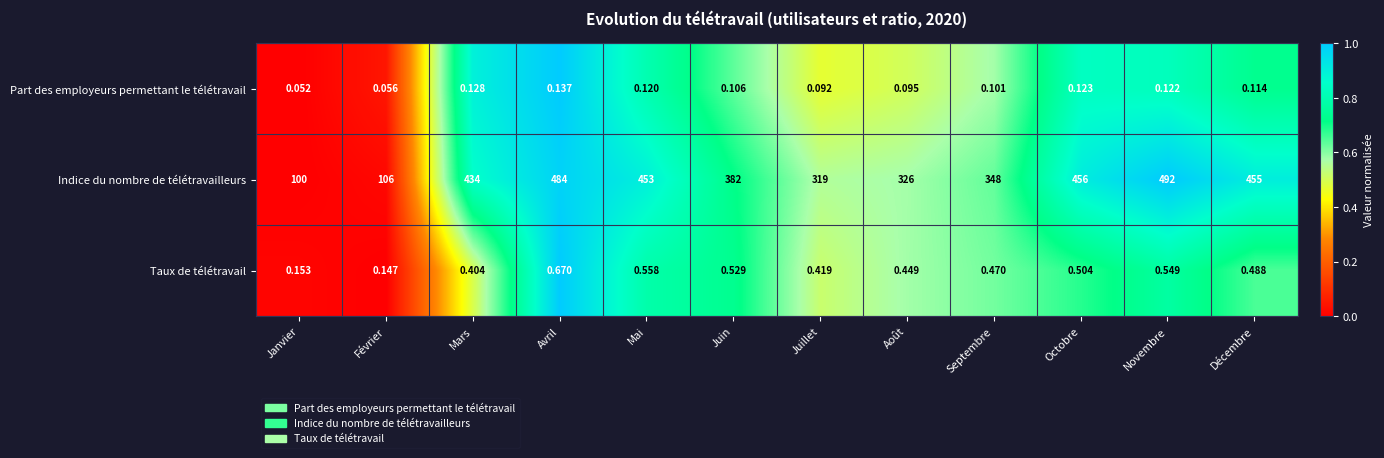

Between Avril and Septembre, which series saw the biggest shift?

Indice du nombre de télétravailleurs